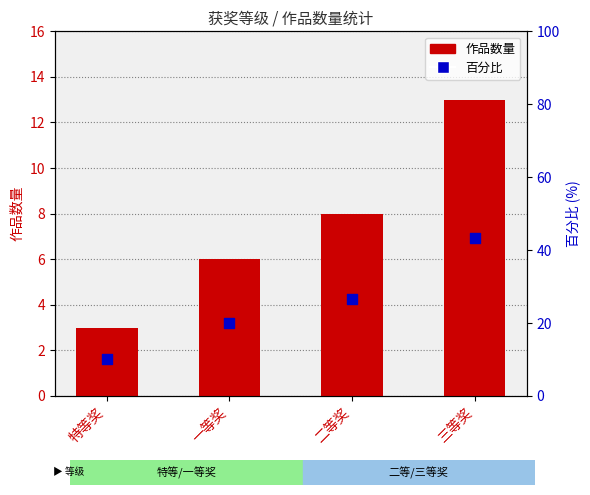

Which series has the widest spread of Y values?

百分比